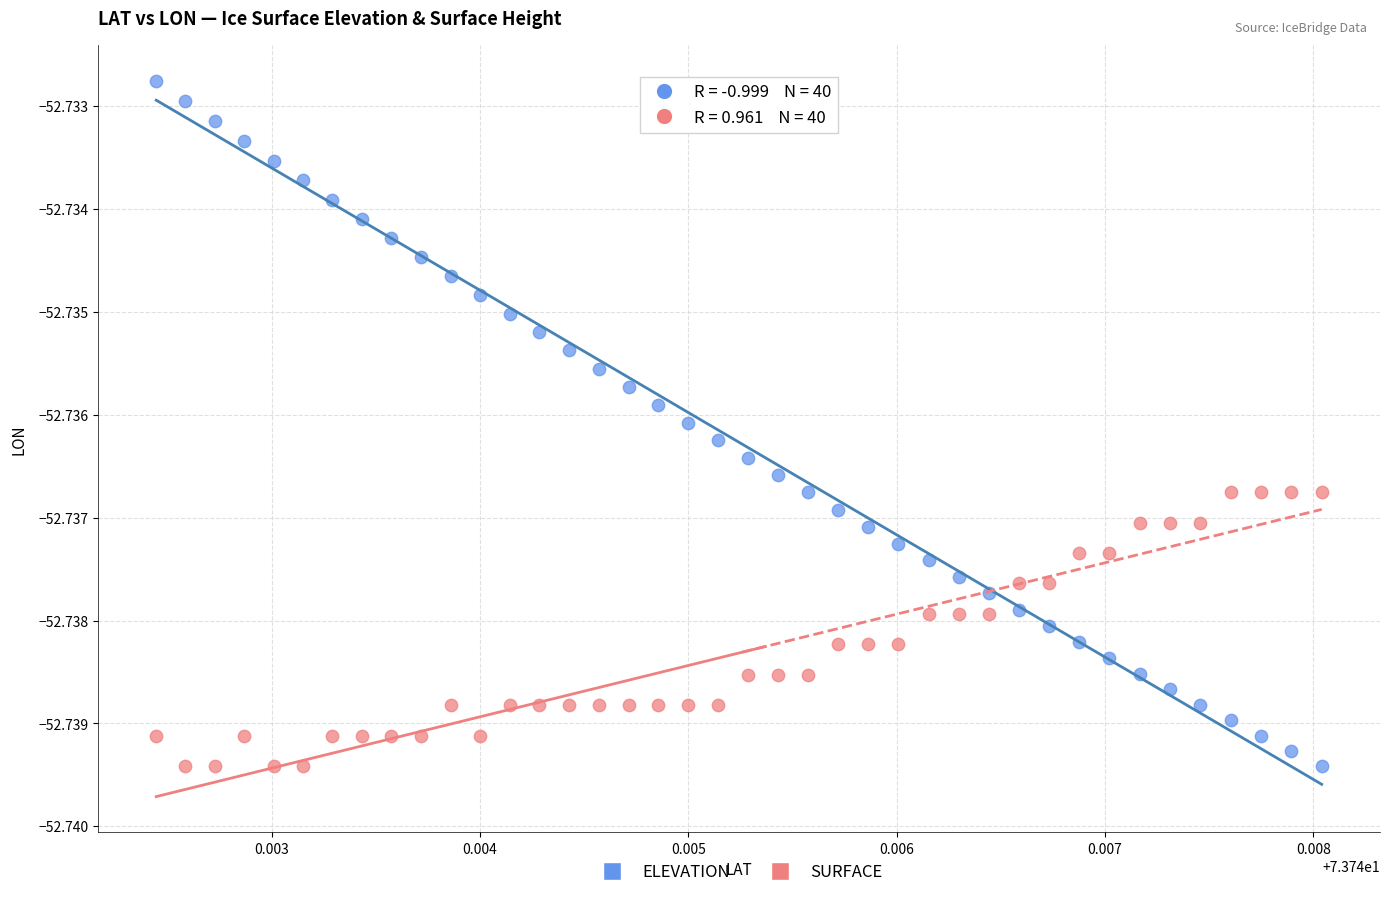

Which series contains the highest Y value?

ELEVATION